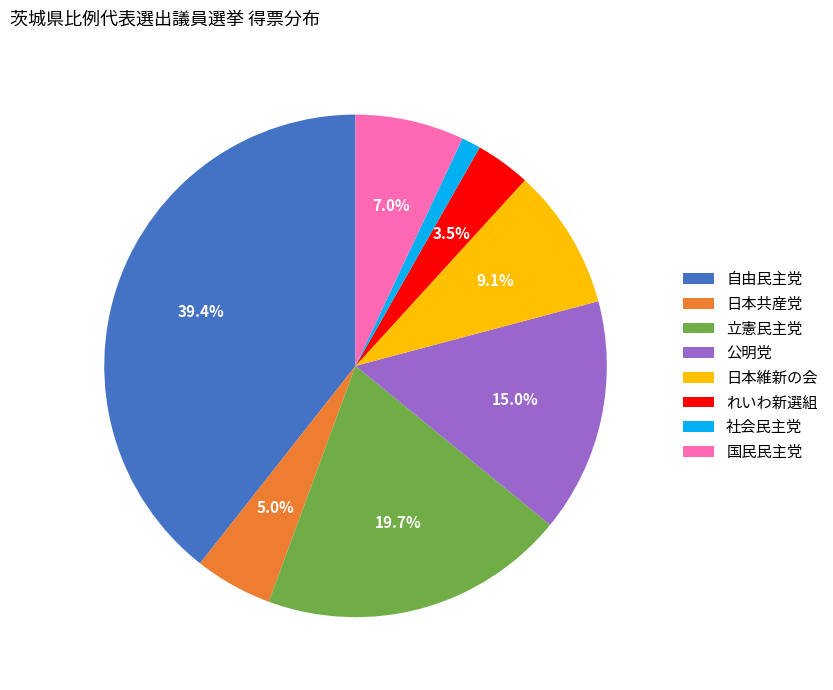

Which category has the biggest portion of the pie?

自由民主党